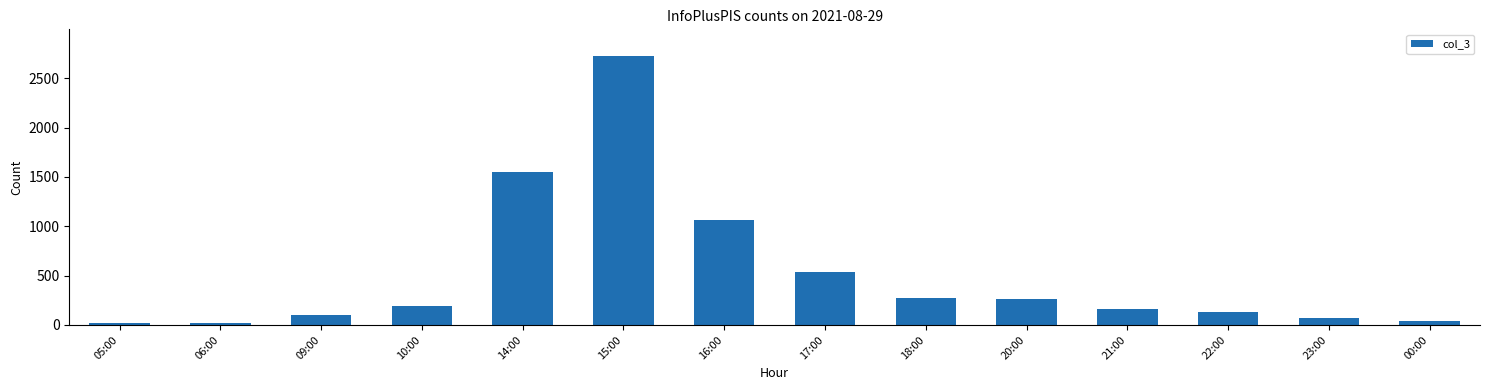

Reading left to right, list all the values displayed in this chart.

05:00=23	06:00=23	09:00=98	10:00=192	14:00=1548	15:00=2723	16:00=1064	17:00=536	18:00=277	20:00=258	21:00=165	22:00=135	23:00=71	00:00=43